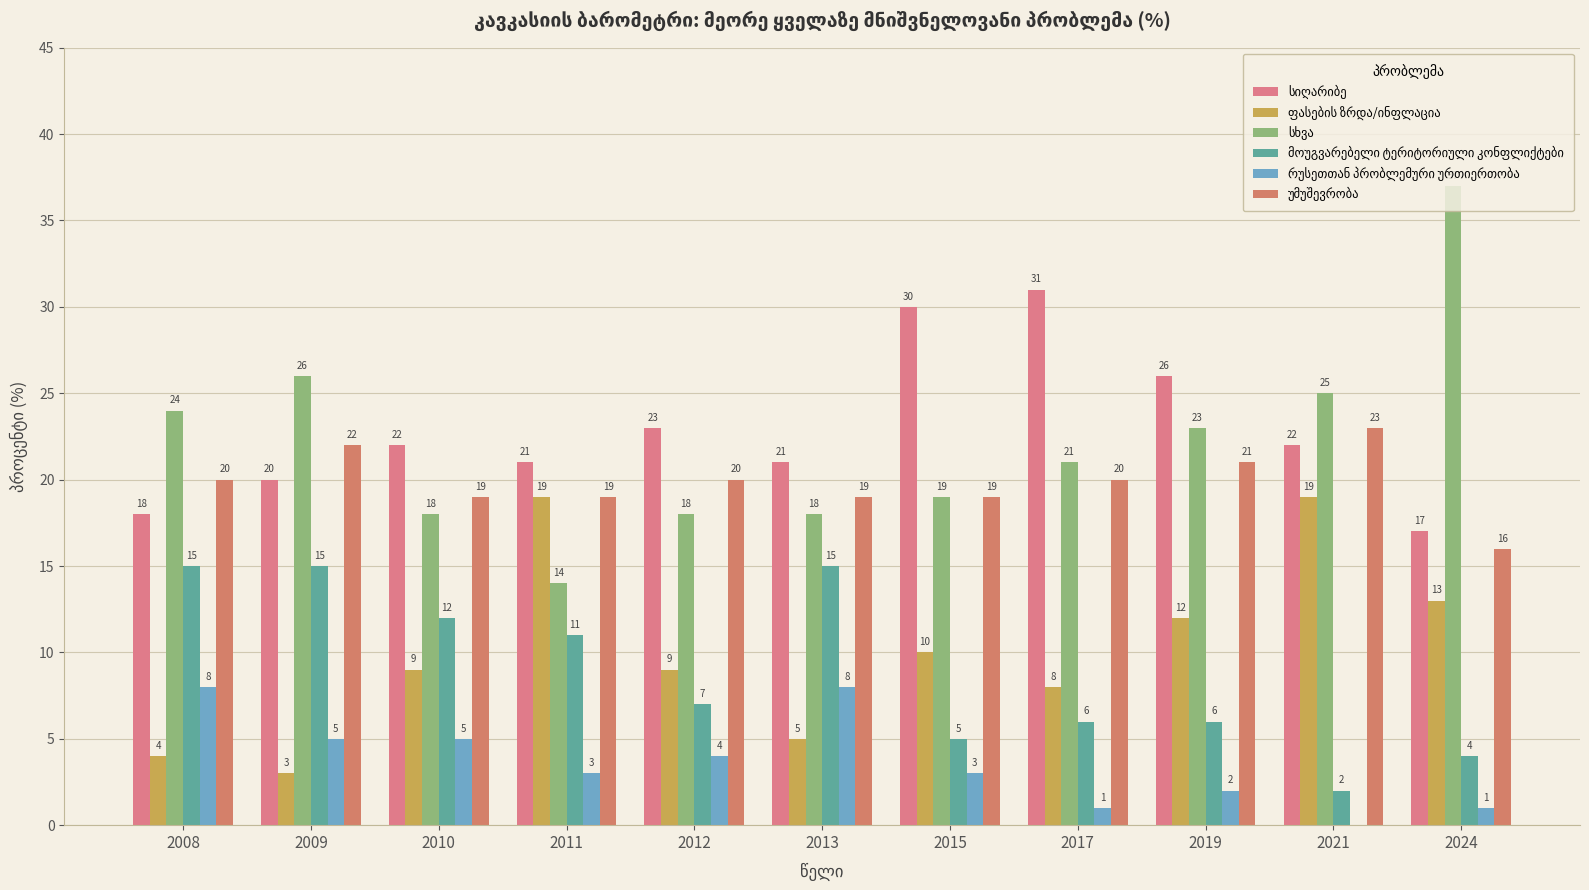

Count the number of categories in the chart.

11